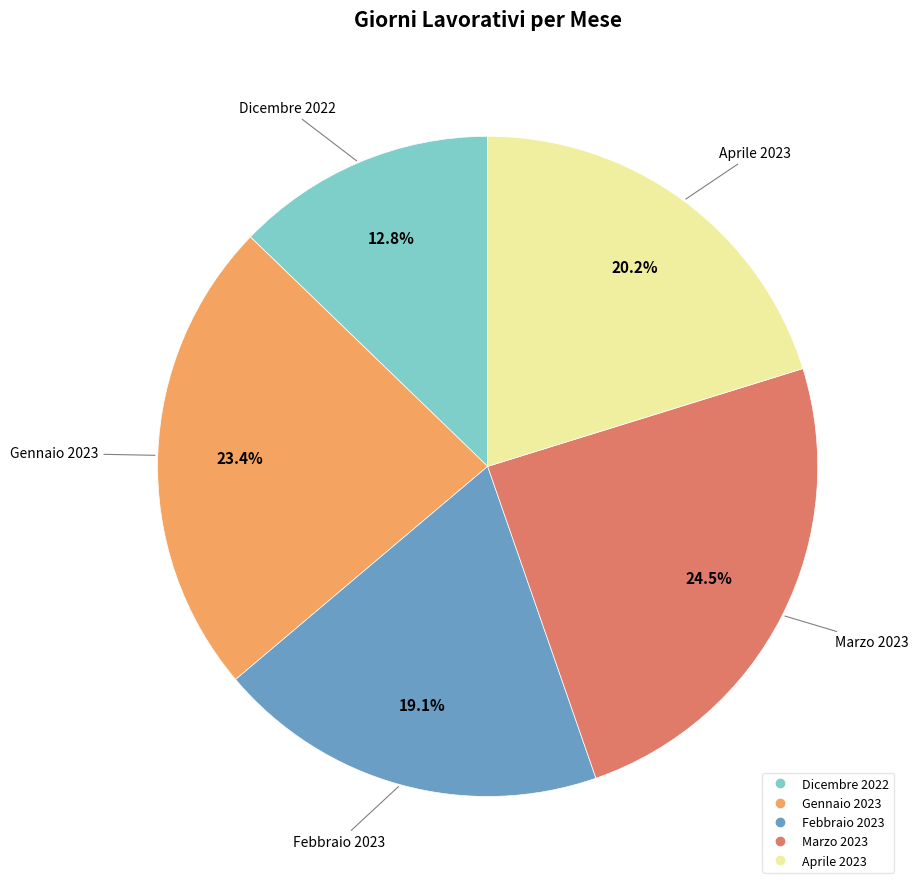

What percentage is the Dicembre 2022 slice, to the nearest percent?

13%